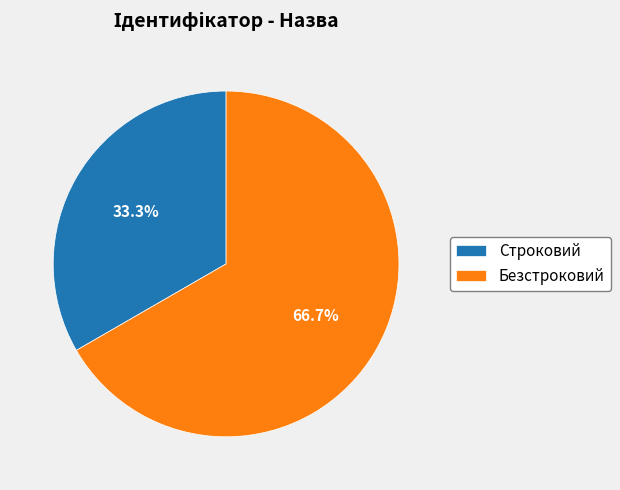

Which category accounts for the majority?

Безстроковий